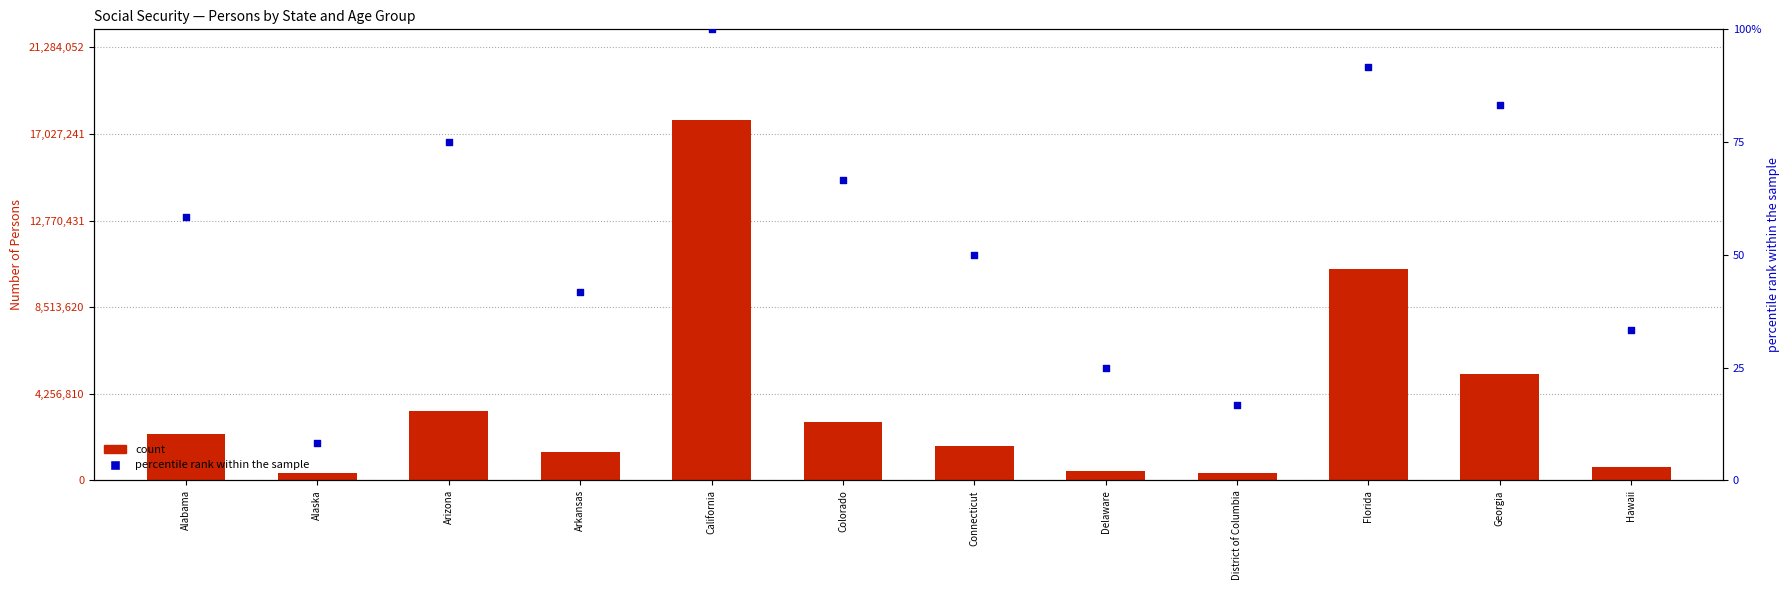

Which series contains the highest Y value?

count